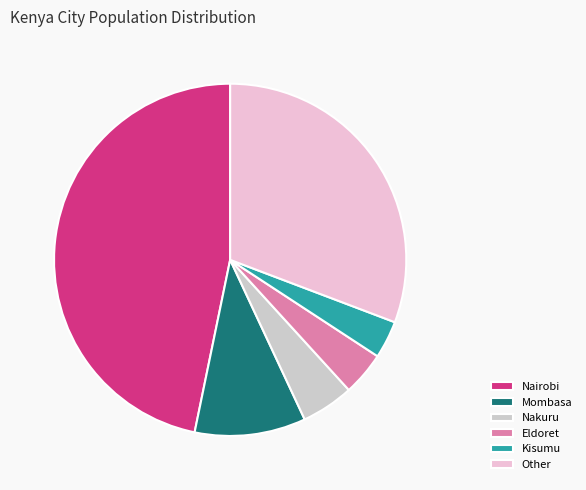

Which category has the biggest portion of the pie?

Nairobi